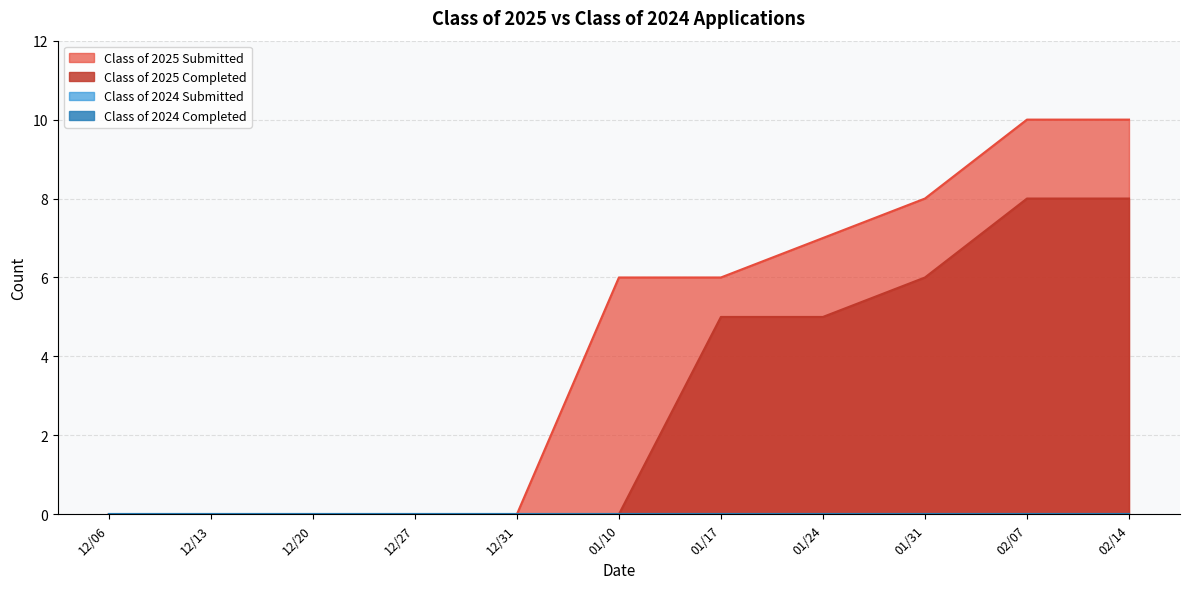

Does the chart display data point markers on the line(s)?

No